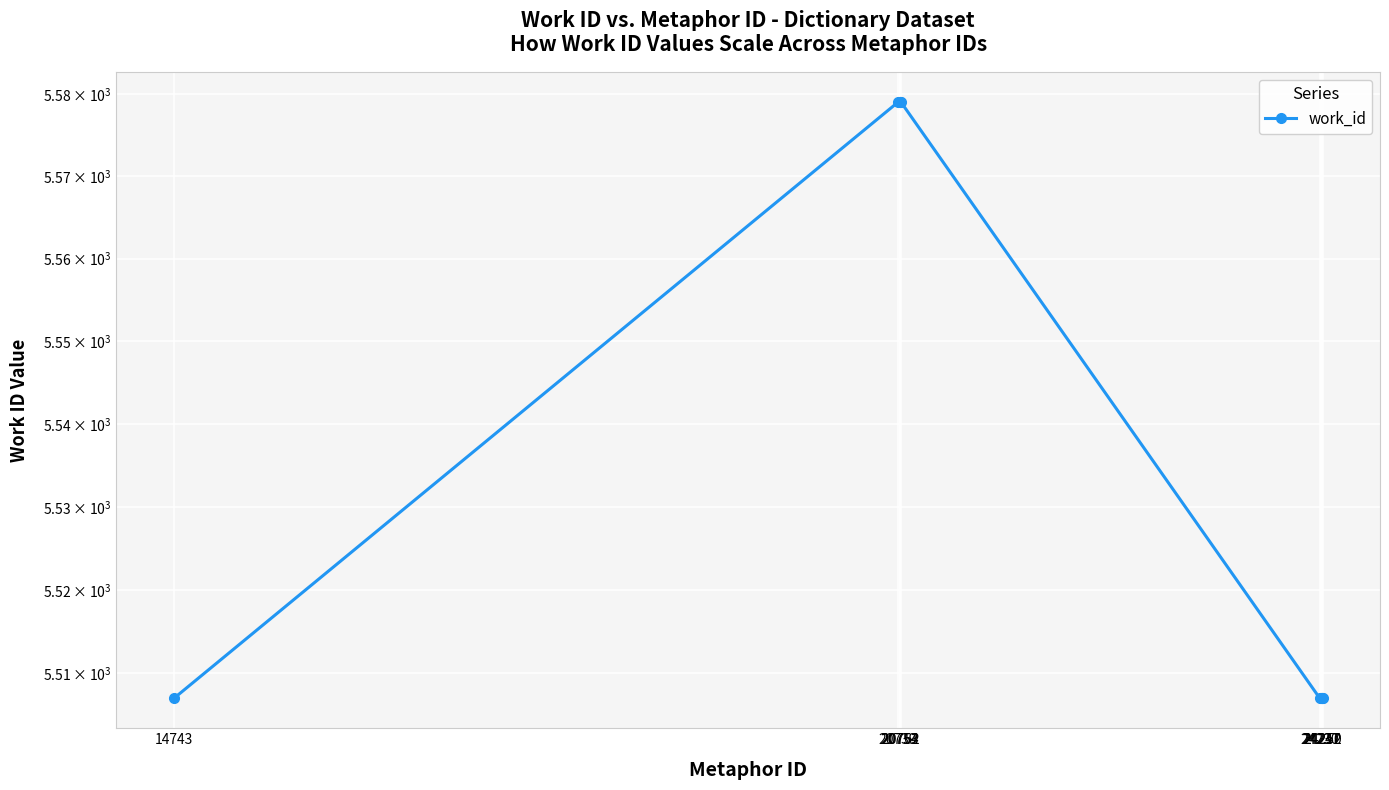

The chart shows a value of 5507 at 24247. True or false?

True